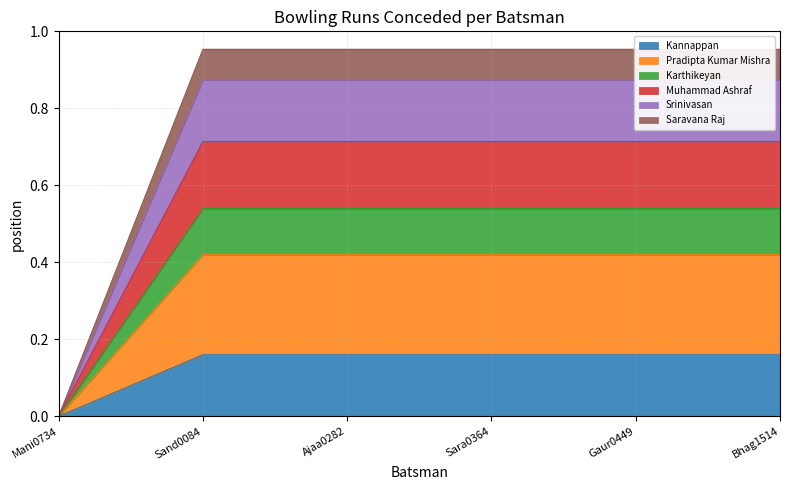

Which series changed the most between Mani0734 and Sara0364?

Saravana Raj